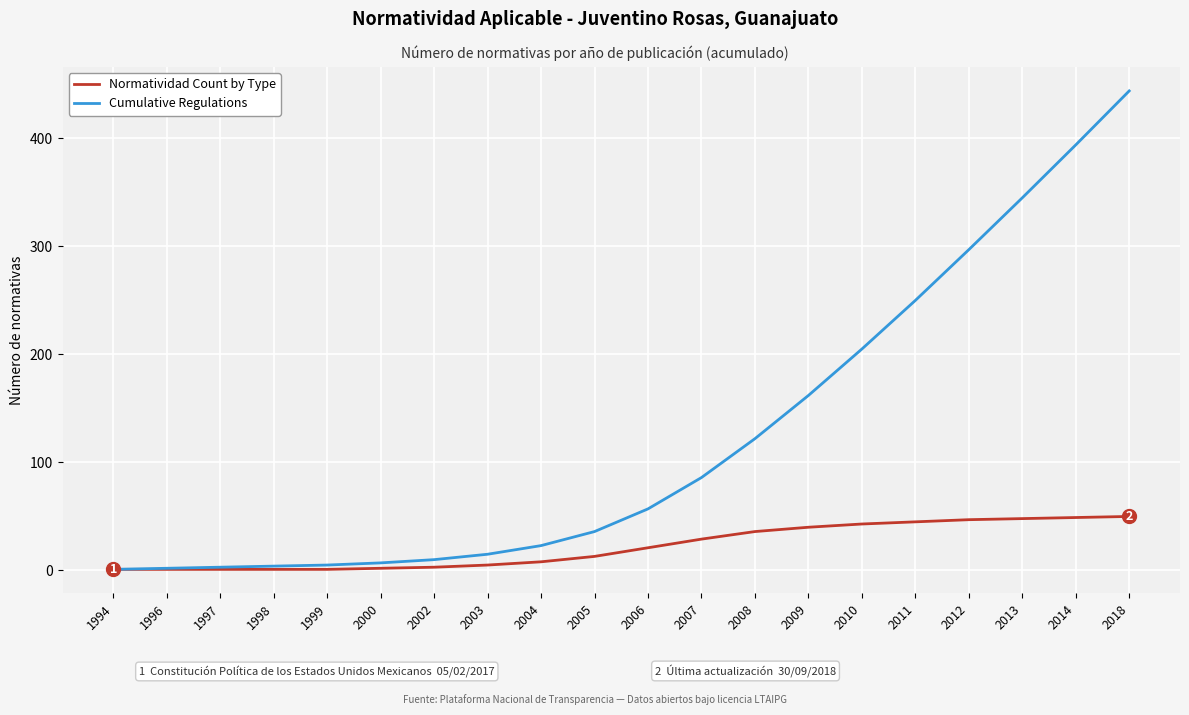

Which series has the largest total across all categories?

Cumulative Regulations